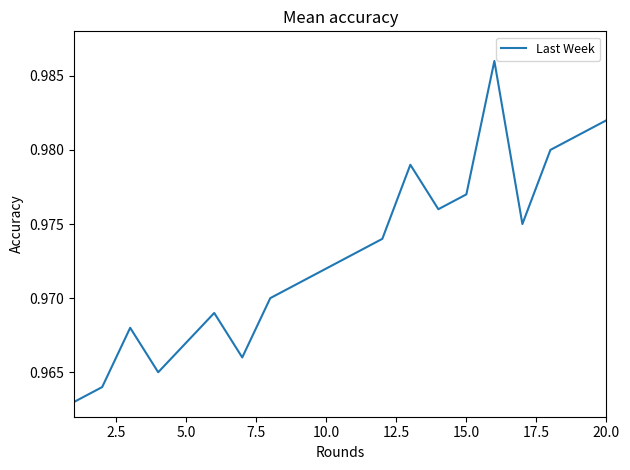

How many interior local valleys (lower than both neighbors) does the data have?

4